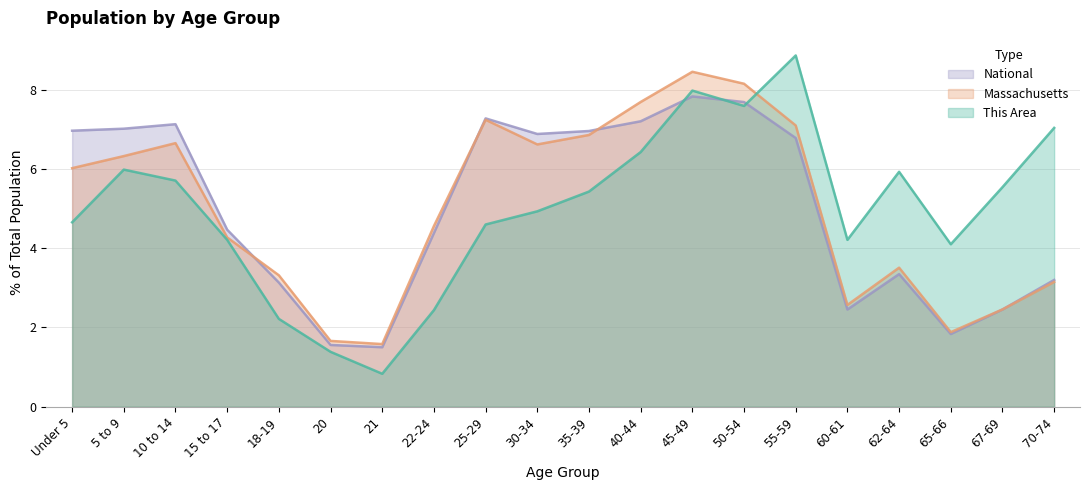

What are all the series names shown in the legend?

National, Massachusetts, This Area